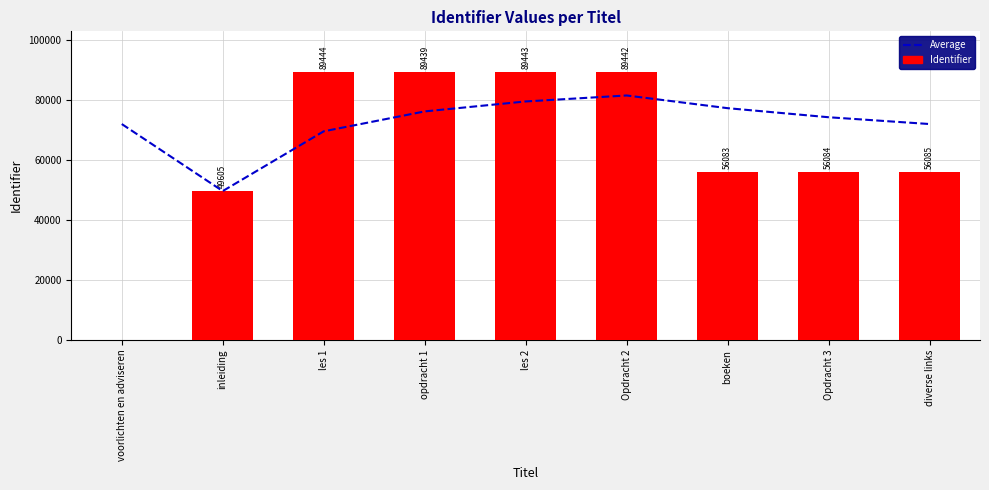

At which category is the sum across all series the highest?

Opdracht 2